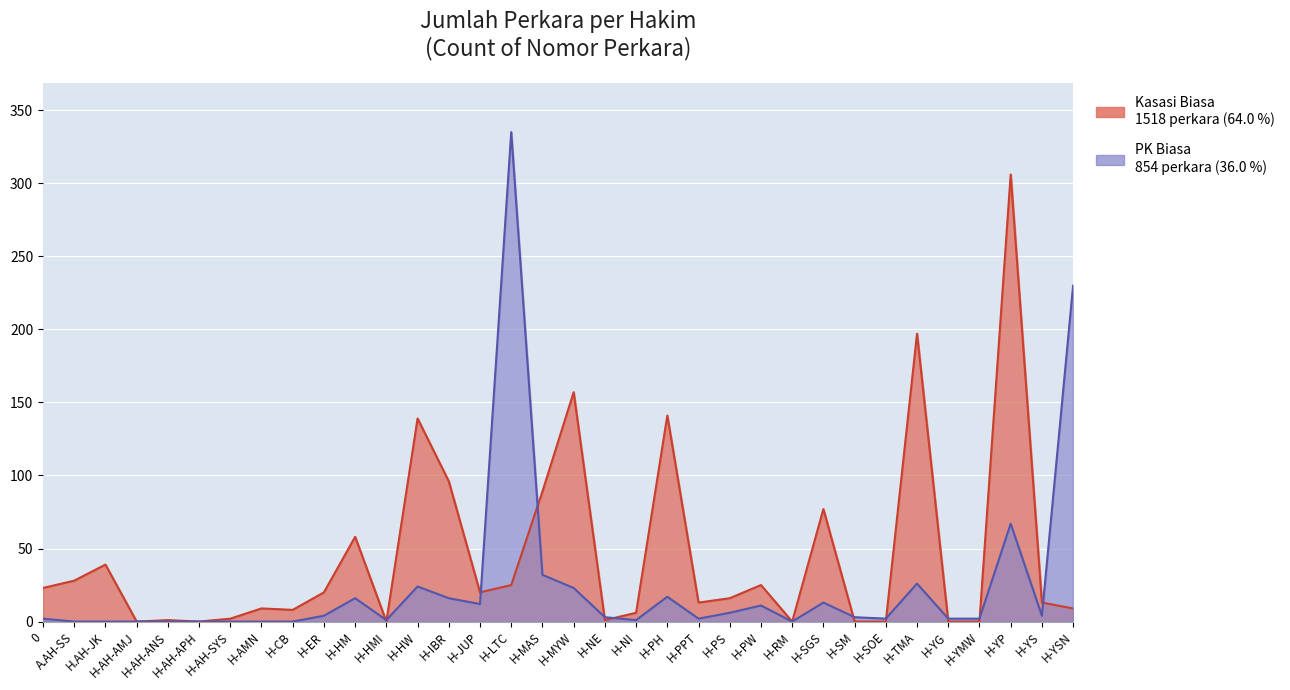

List the series in order of their peak value, lowest first.

Kasasi Biasa, PK Biasa